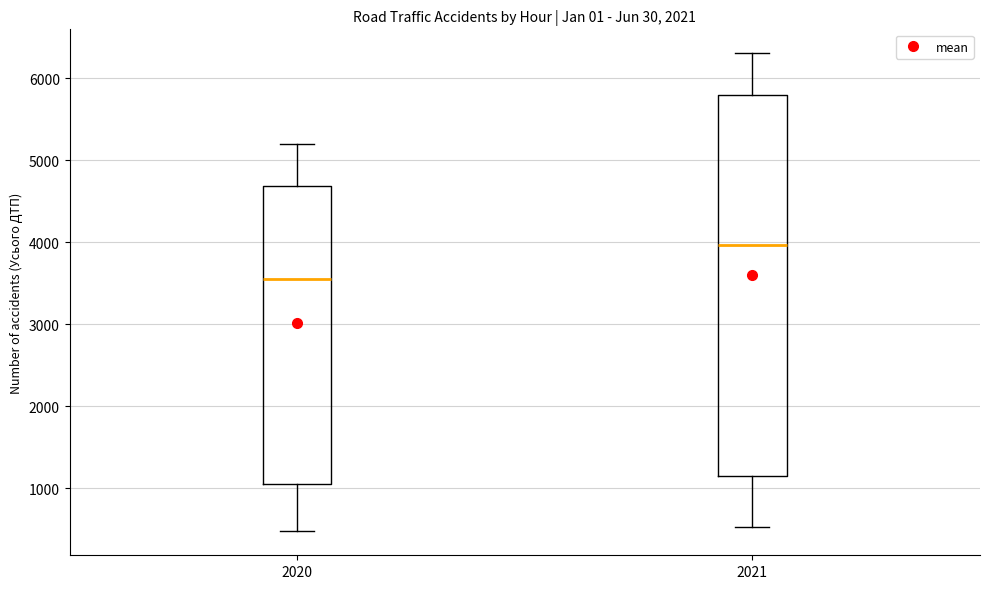

Reading left to right, read every box against the y-axis: the position of its median line, the range the box covers, and the ends of its whiskers. The values are not printed on the chart, so give them approximately, as read against the axis.

2020: median 3600, box 1100 to 4700, whiskers 500 to 5200
2021: median 4000, box 1200 to 5800, whiskers 500 to 6300